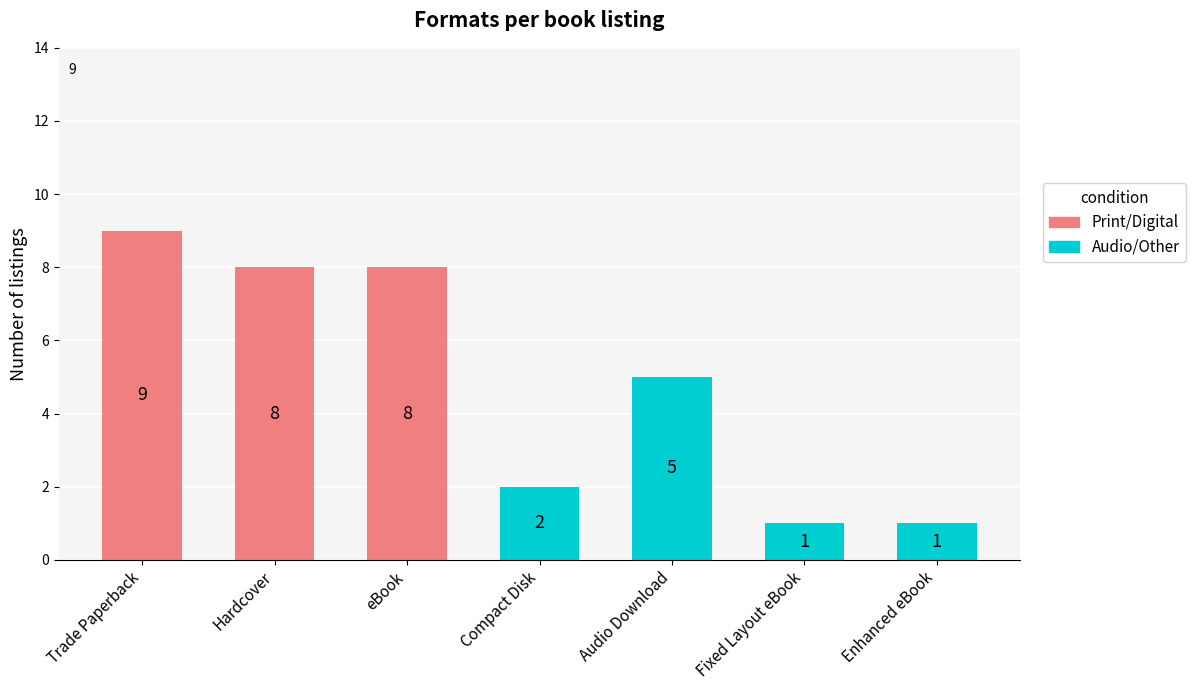

What is the change in value from Compact Disk to Fixed Layout eBook?

-1